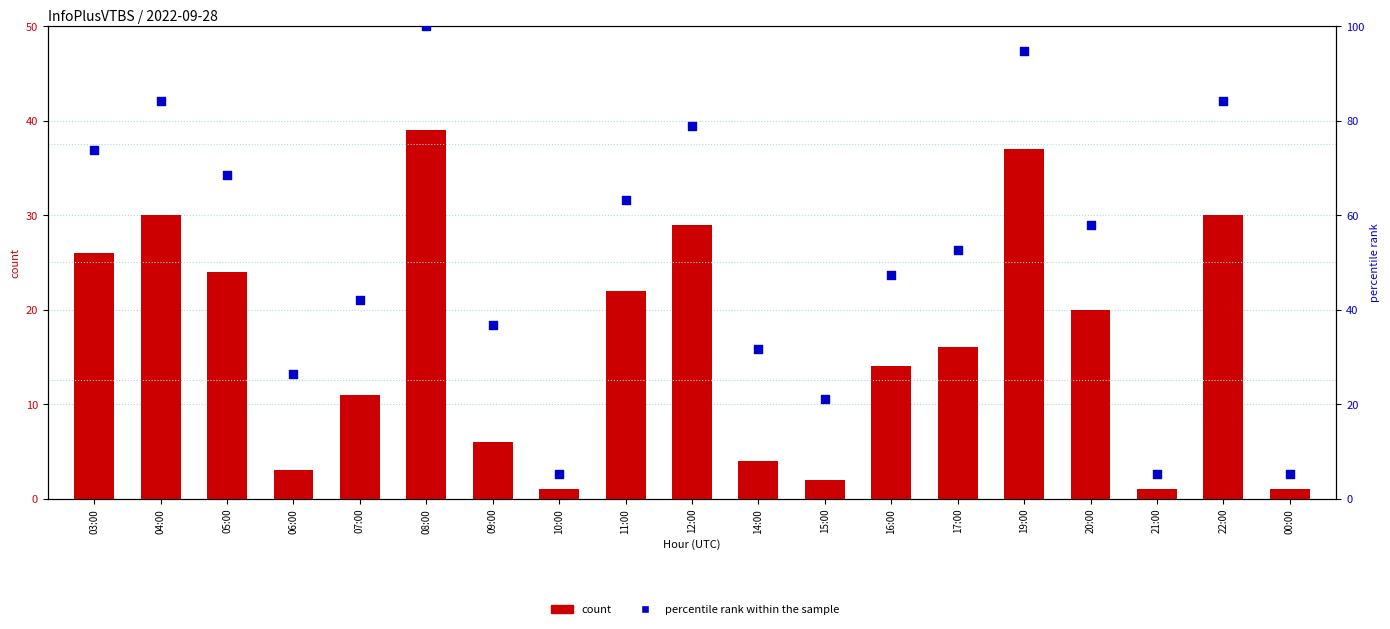

At how many categories does at least one series exceed 39?

12